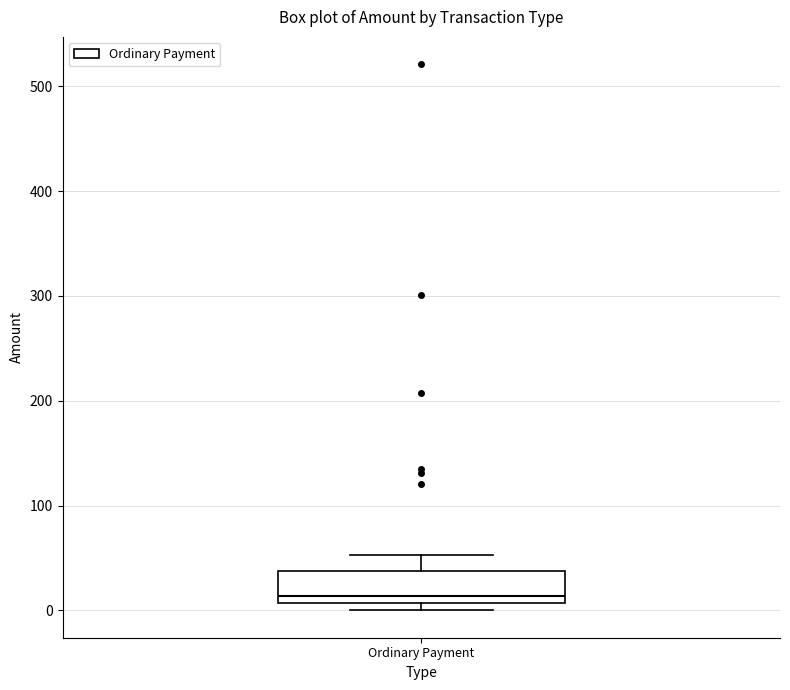

Read this box plot against the y-axis: the position of the median line, the range covered by the box, and the ends of both whiskers. The values are not printed on the chart, so give them approximately, as read against the axis.

median 10 (just above the box's lower edge), box 10 to 40, whiskers 0 to 50